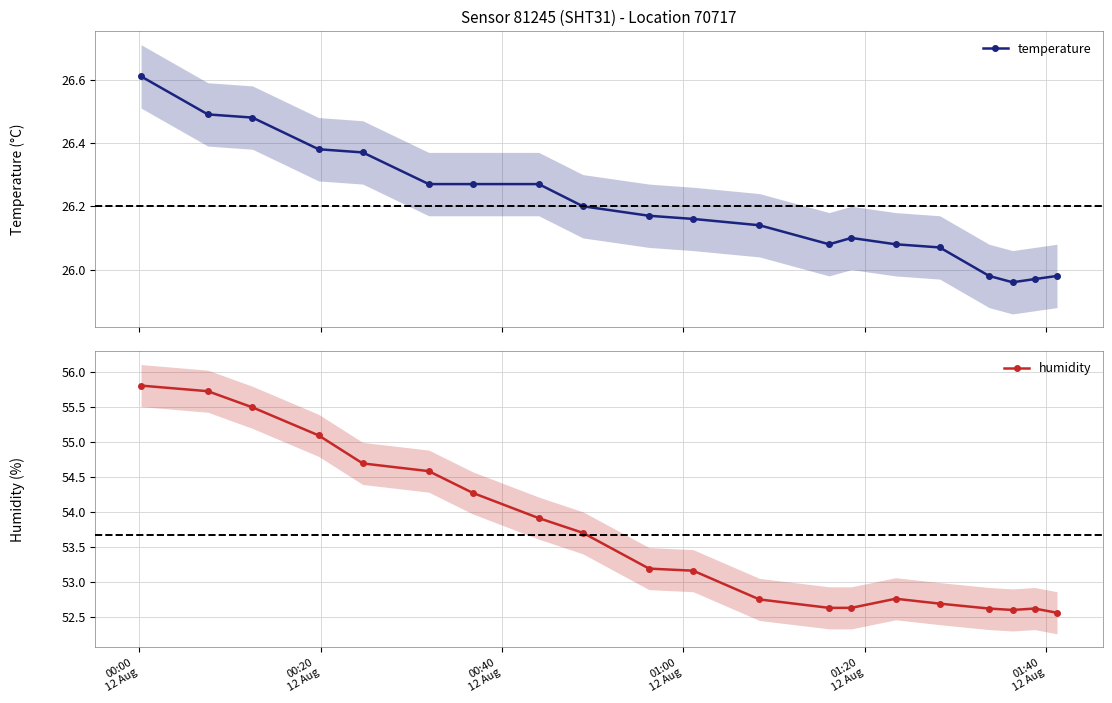

Does the chart have visible grid lines?

Yes